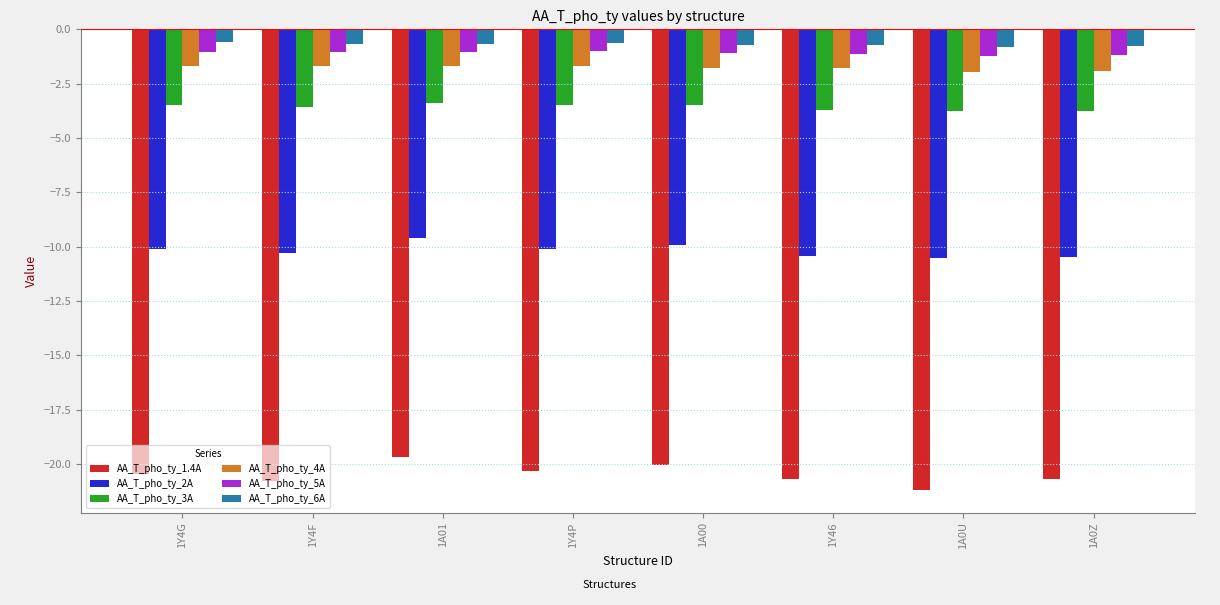

Which series has the widest spread of values?

AA_T_pho_ty_1.4A